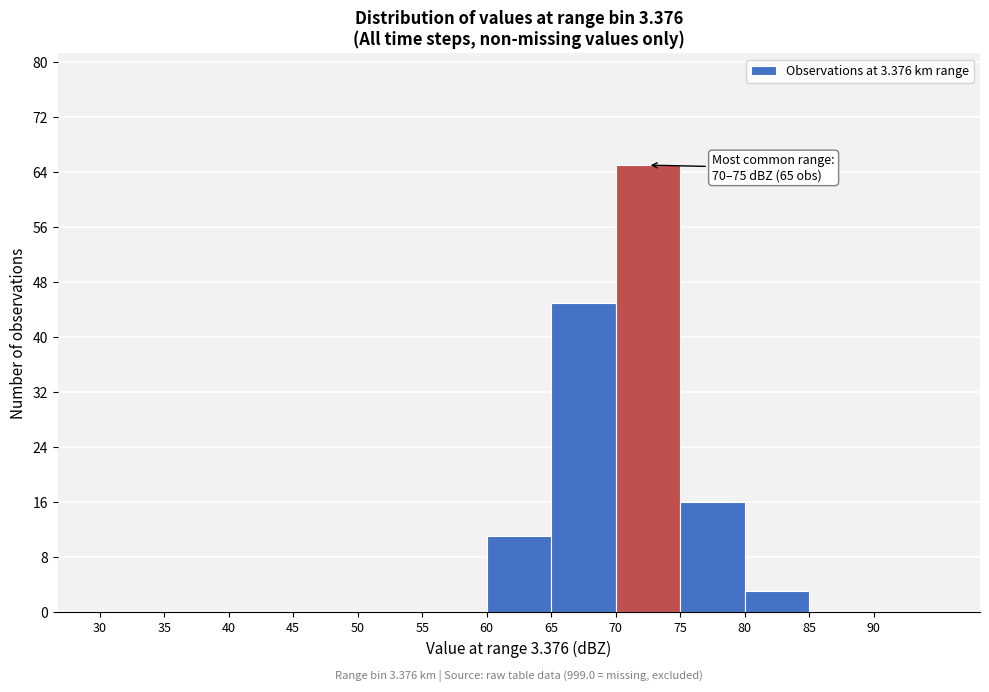

Which range on the x-axis has the tallest bar?

70 to 75